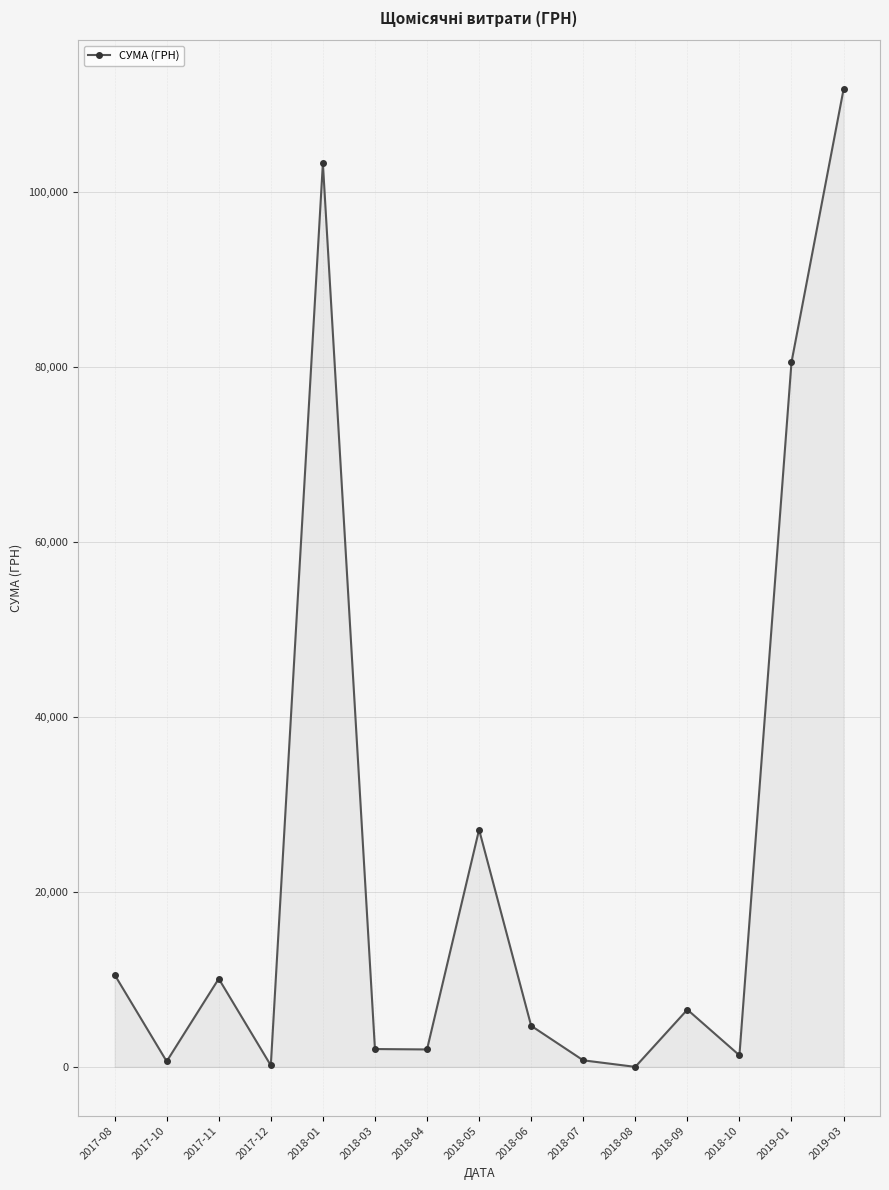

What is the difference between the values at 2018-07 and 2018-09?

5795.2